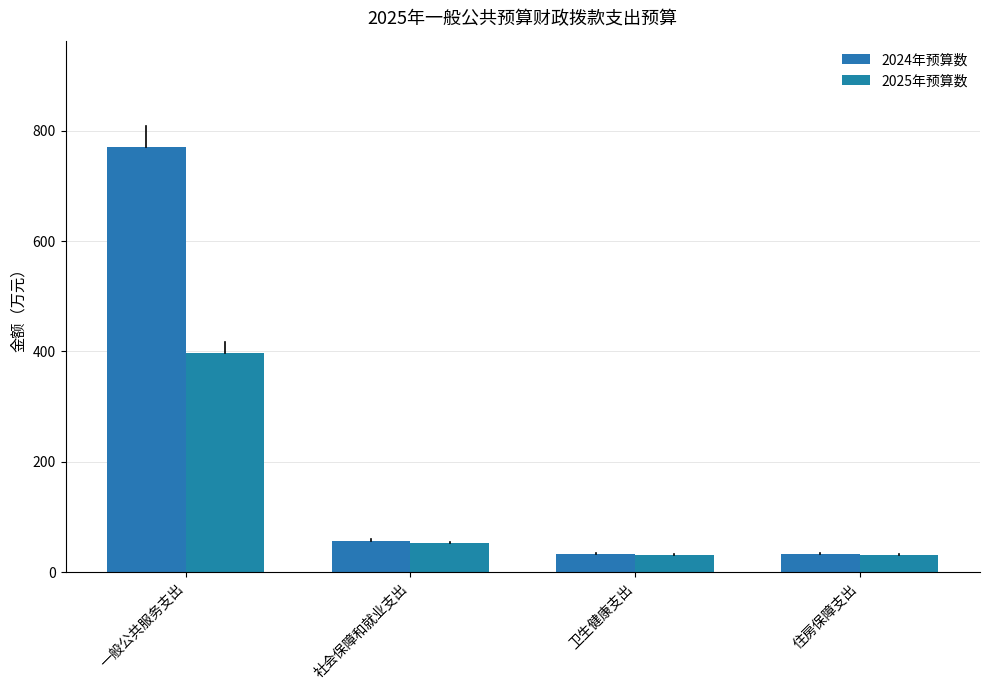

At how many categories does at least one series exceed 508?

1